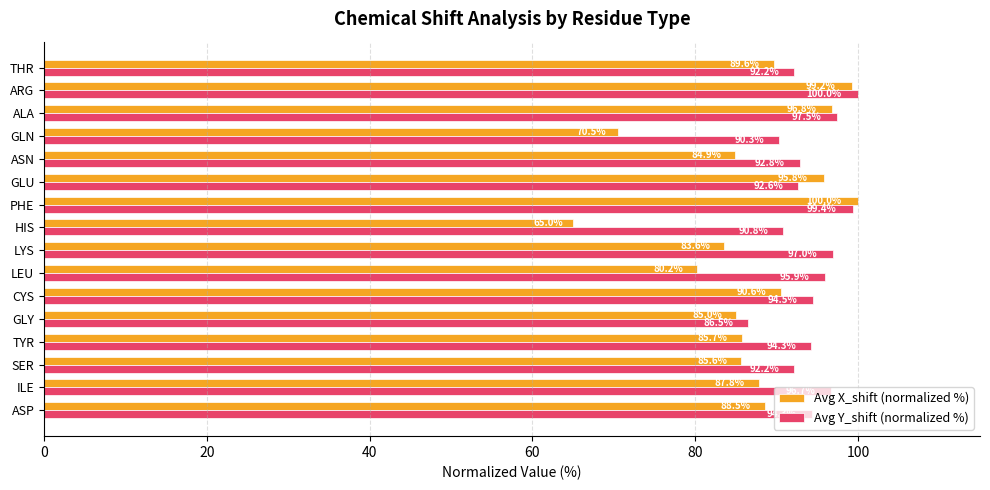

What are all the series names shown in the legend?

Avg X_shift (normalized %), Avg Y_shift (normalized %)